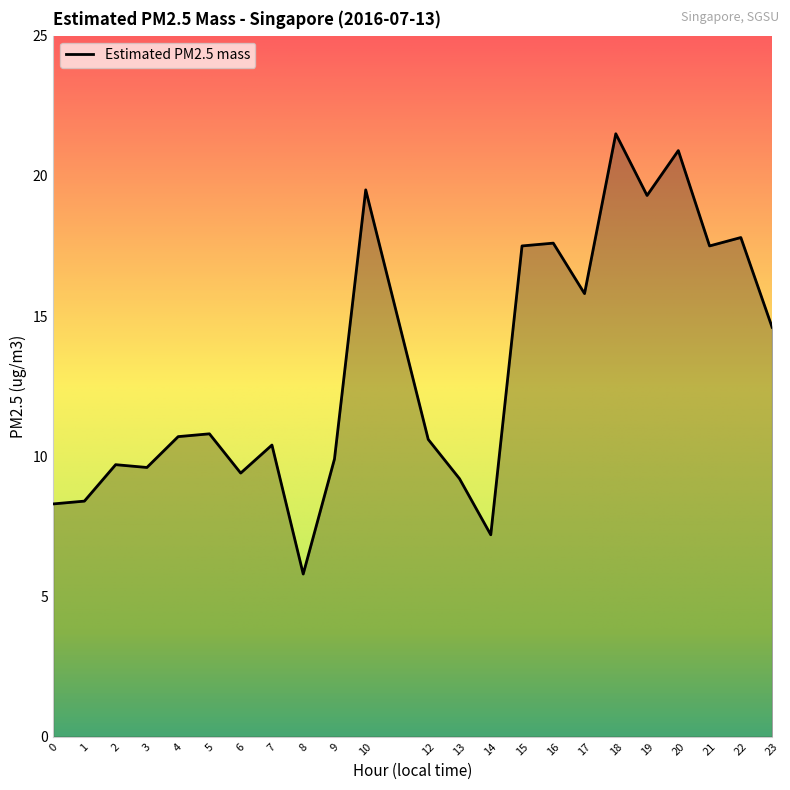

What is the change in value from 4 to 14?

-3.5